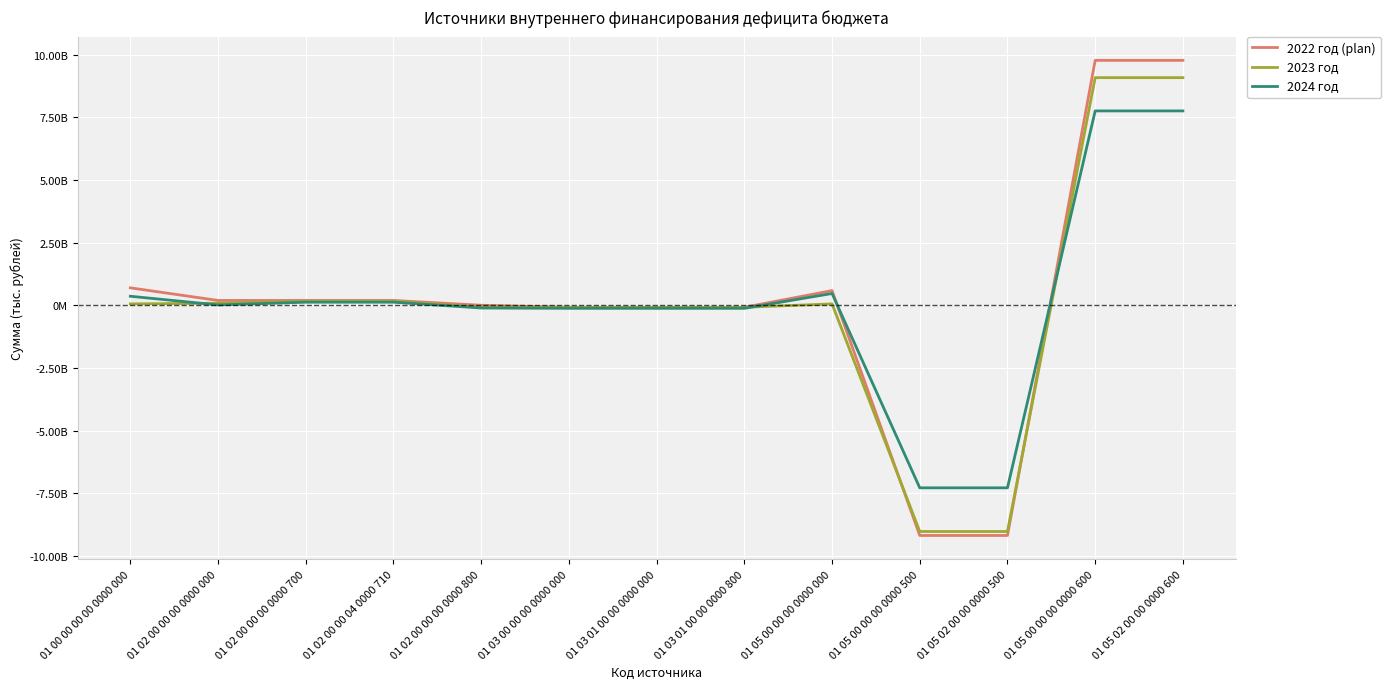

What are all the series names shown in the legend?

2022 год (plan), 2023 год, 2024 год